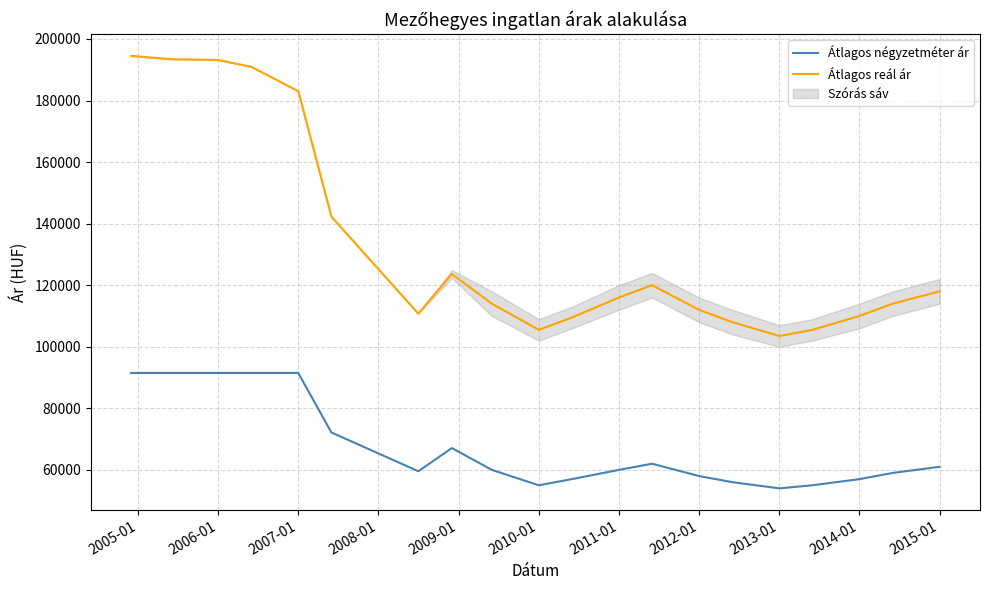

True or false: Átlagos reál ár and Átlagos négyzetméter ár cross at least once.

False